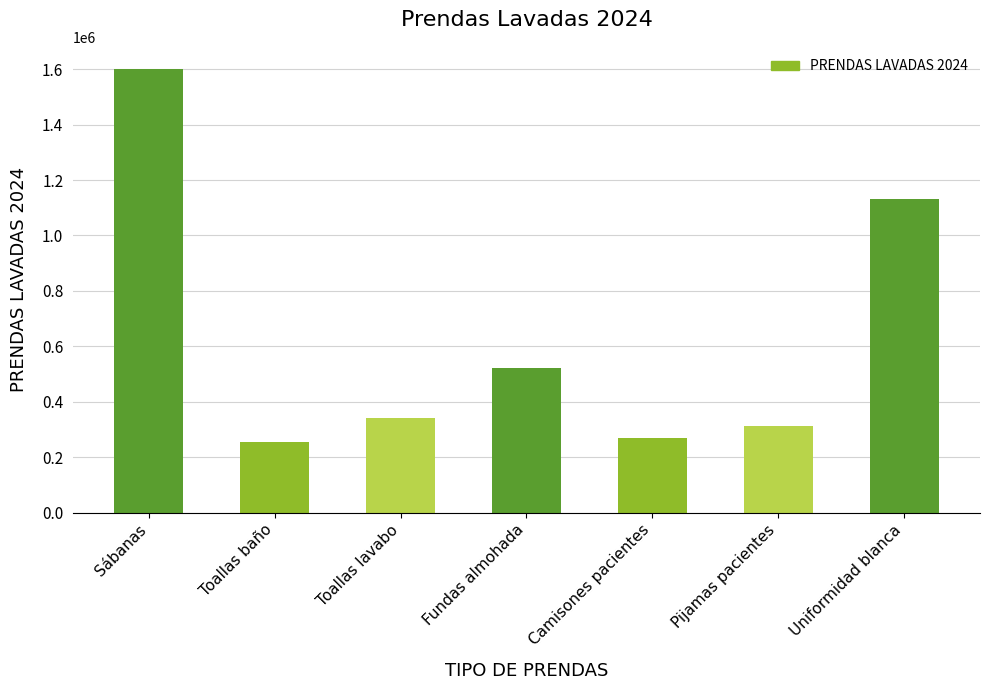

True or false: the data shows 522301 at Toallas lavabo.

False